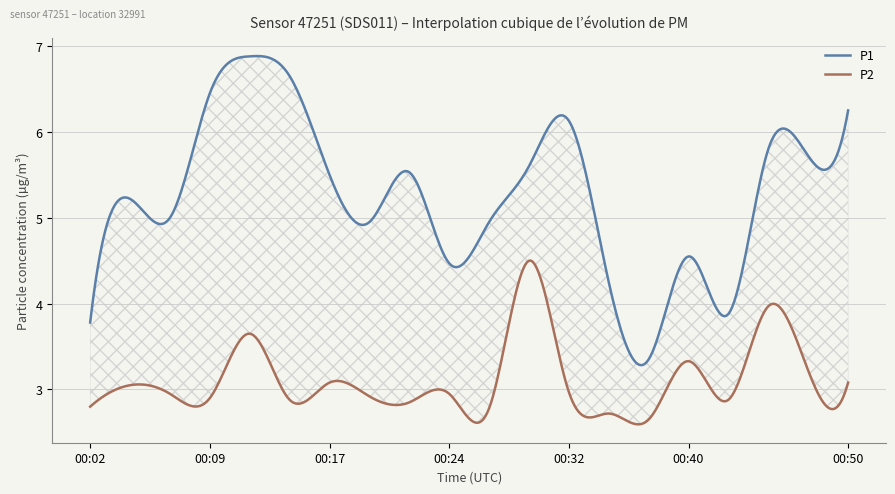

Where is the first local maximum for P1?

00:04